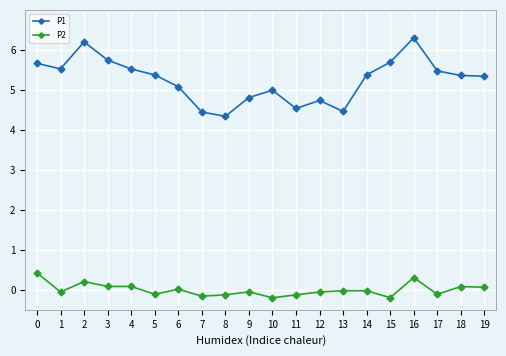

What is the greatest value displayed?

6.3